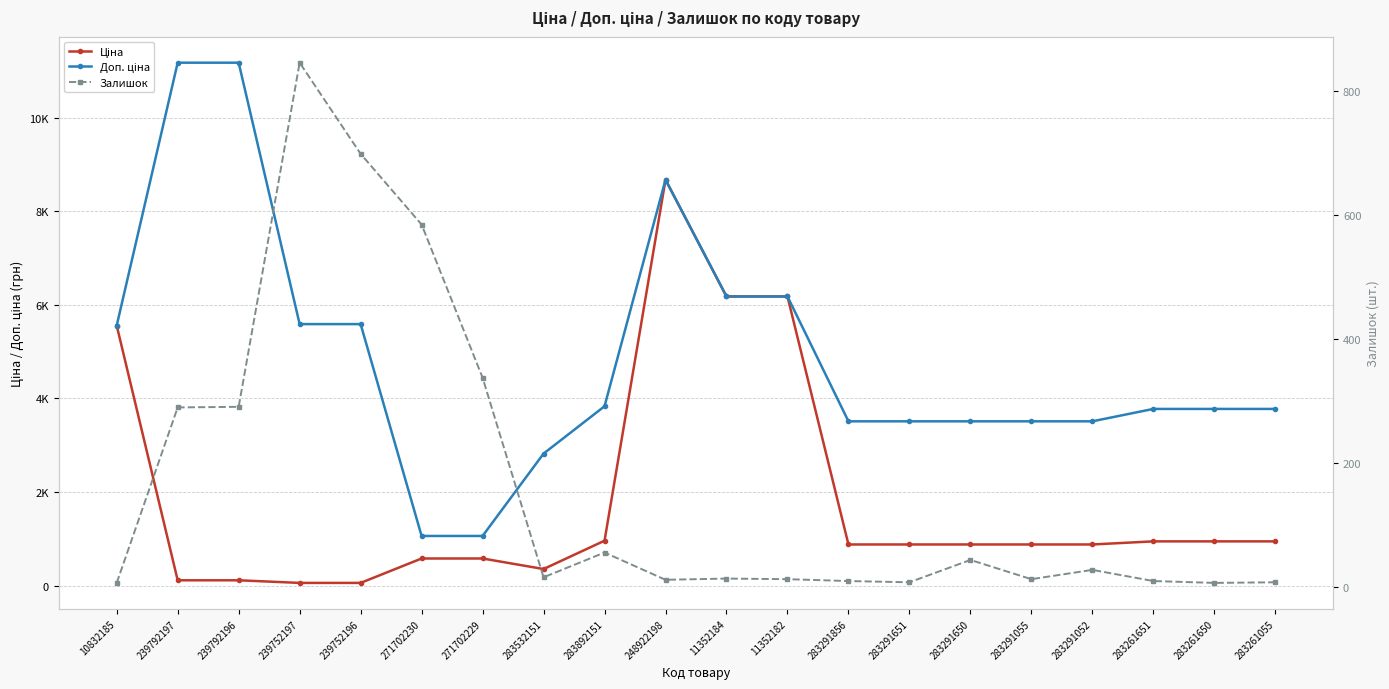

What are all the series names shown in the legend?

Ціна, Доп. ціна, Залишок